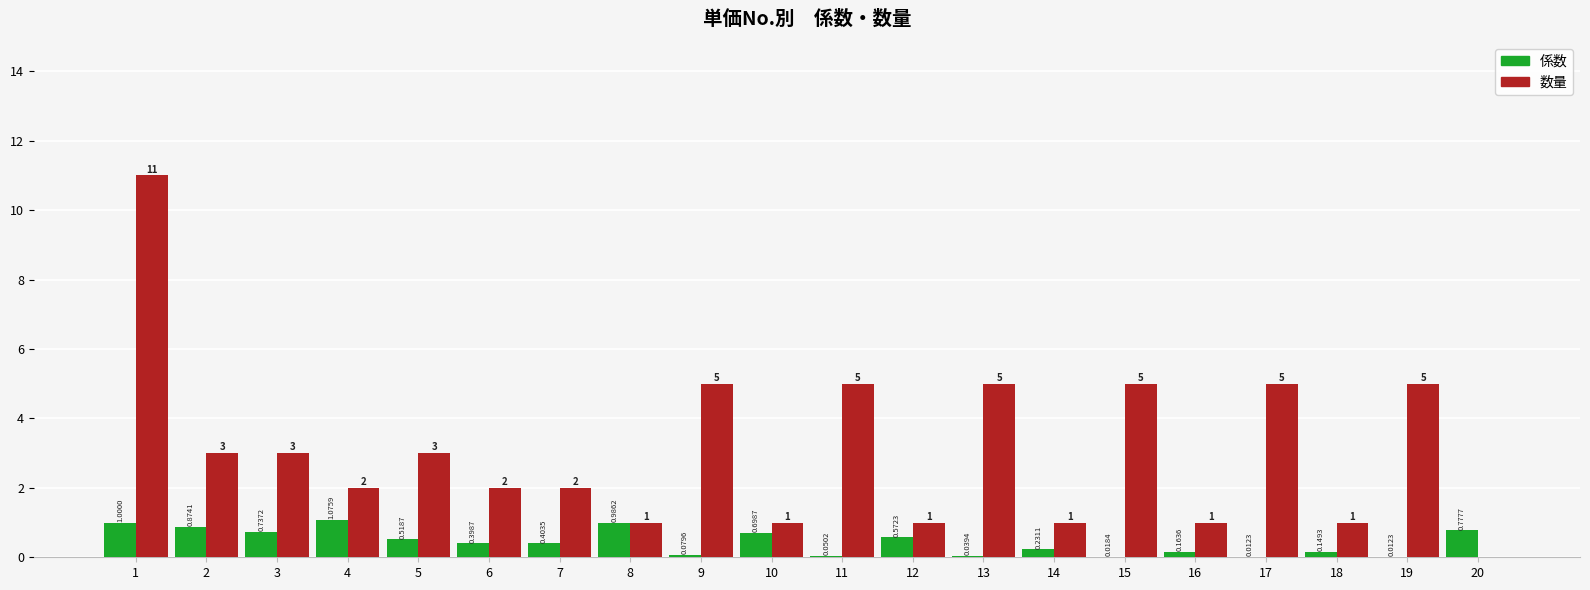

Which series has the largest total across all categories?

数量